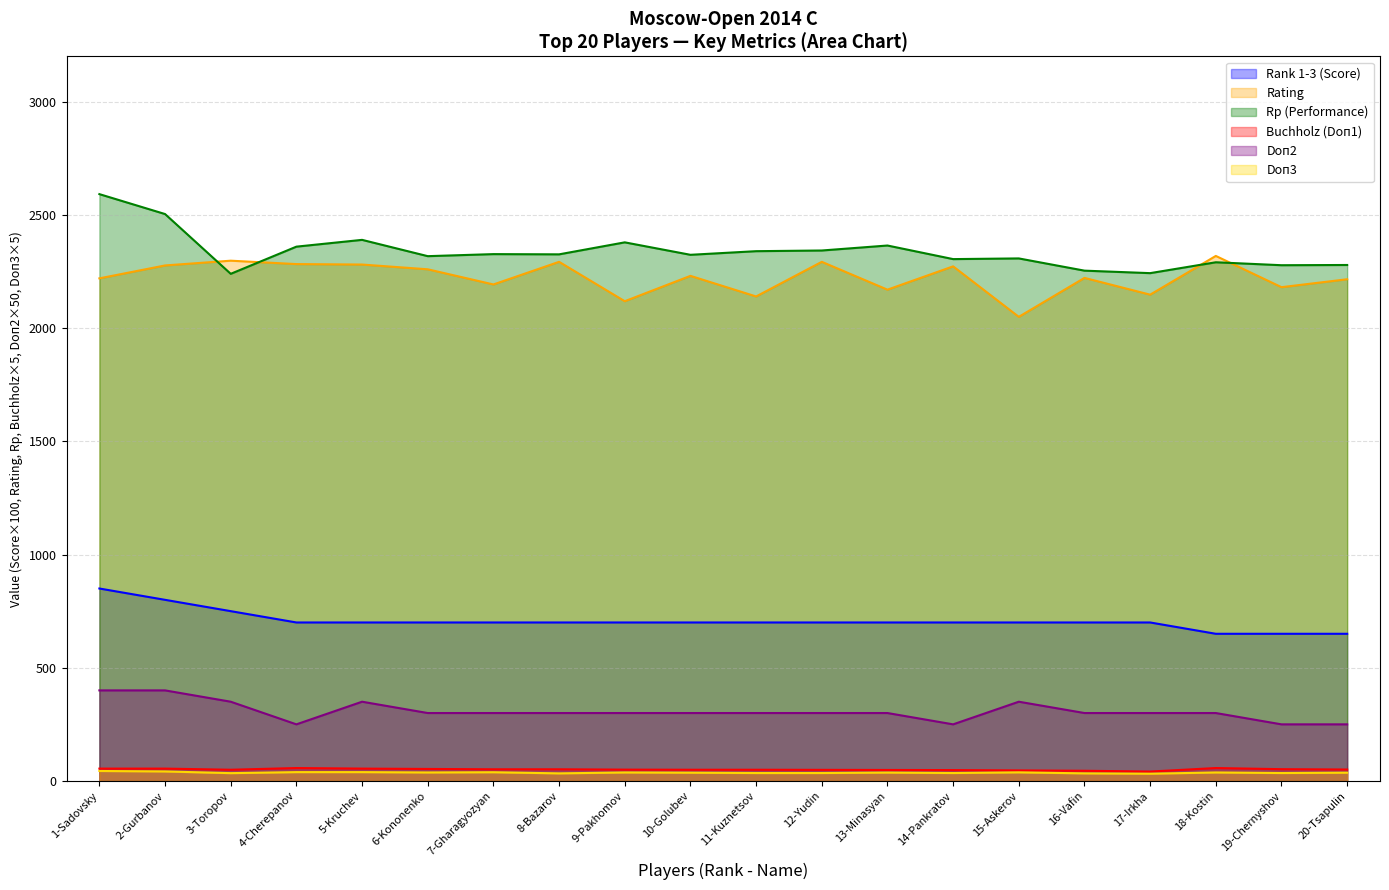

Which series has the widest spread of values?

Rp (Performance)